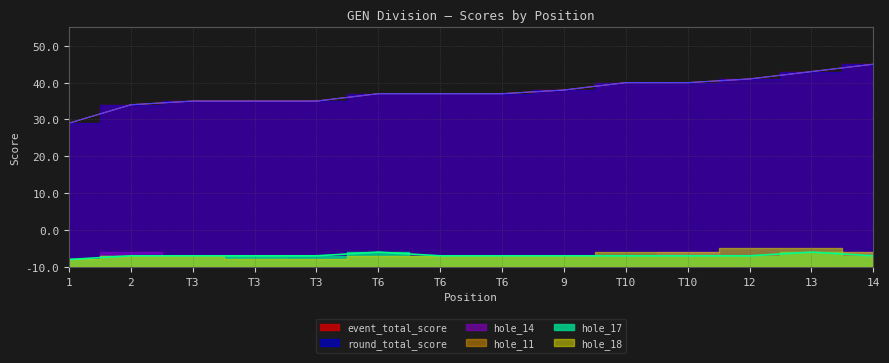

True or false: round_total_score and hole_17 cross at least once.

False